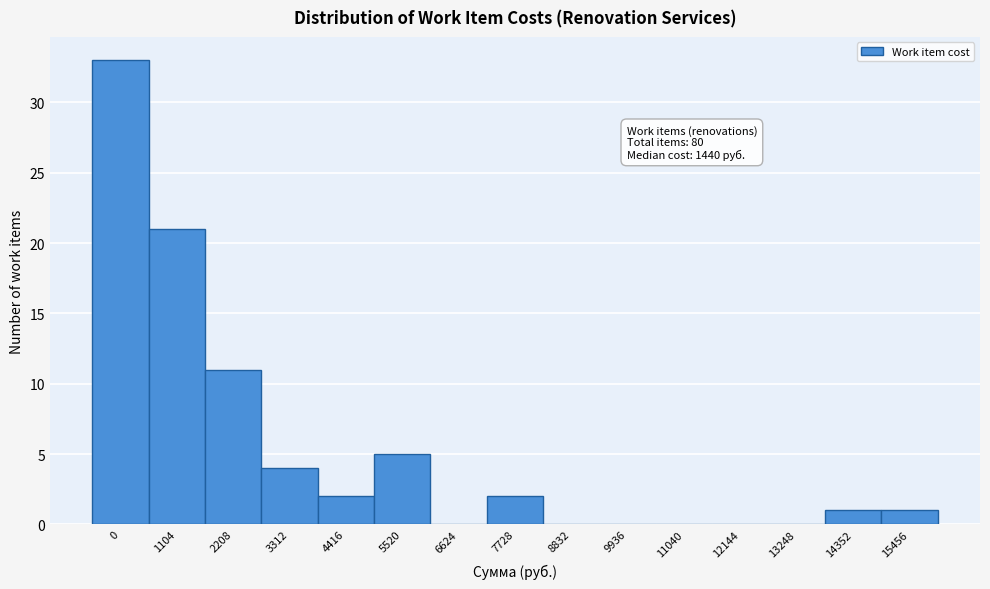

Reading right to left, list all the values displayed in this chart.

15456=1	14352=1	13248=0	12144=0	11040=0	9936=0	8832=0	7728=2	6624=0	5520=5	4416=2	3312=4	2208=11	1104=21	0=33